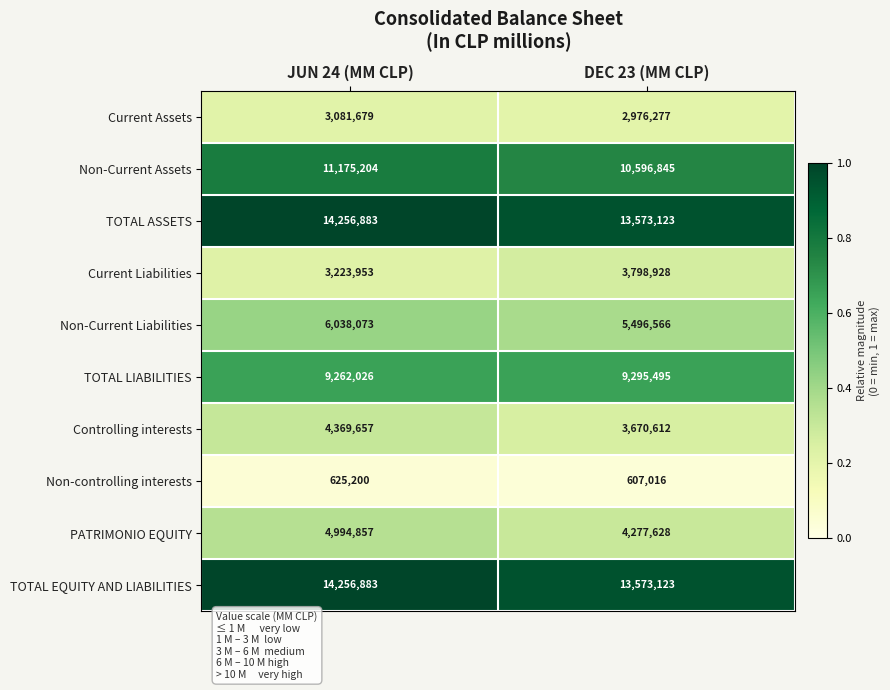

How many distinct data groups are displayed?

10